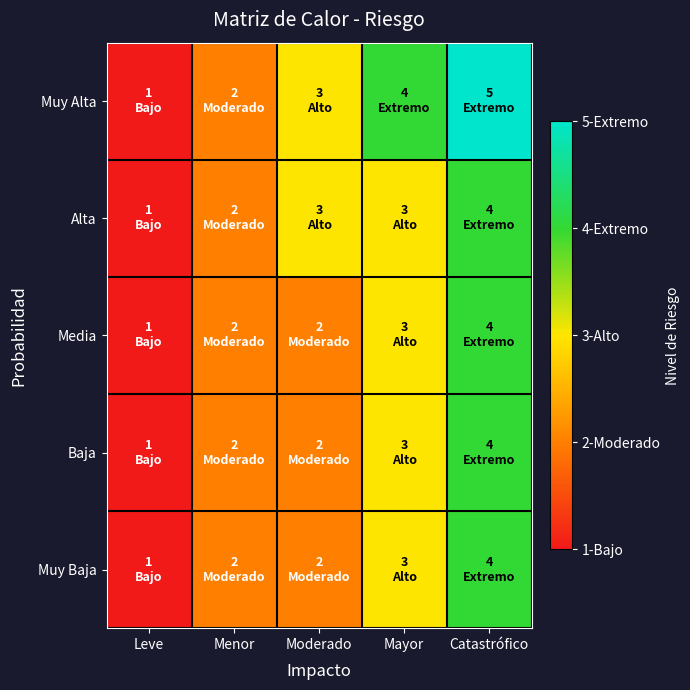

What is the minimum value shown in the chart?

1